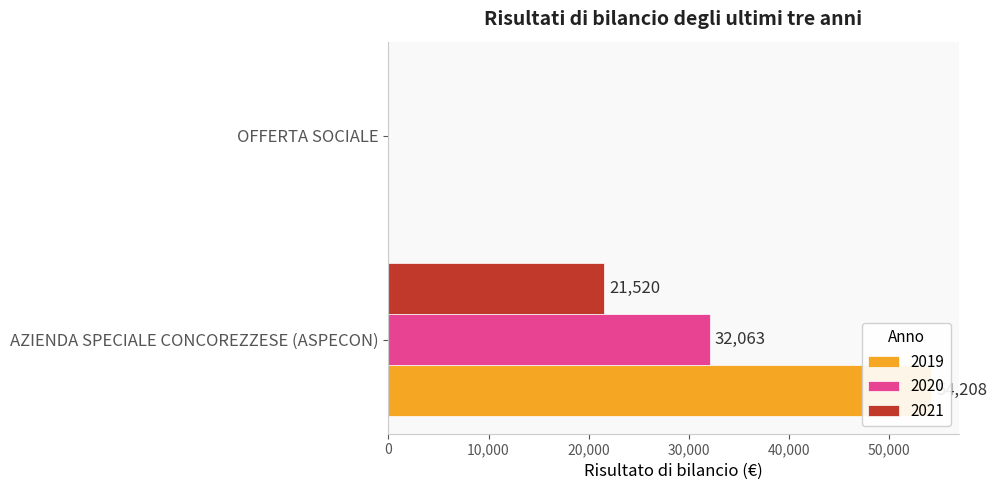

What is the label of the 1st bar from the left?

AZIENDA SPECIALE CONCOREZZESE (ASPECON)